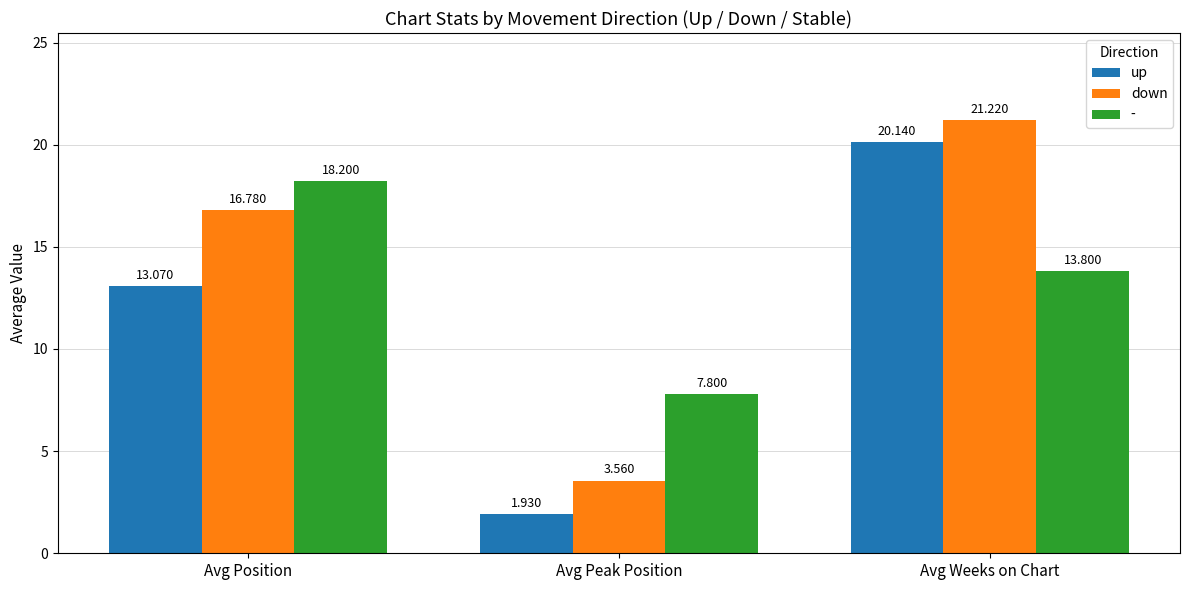

At which label does up reach its minimum?

Avg Peak Position